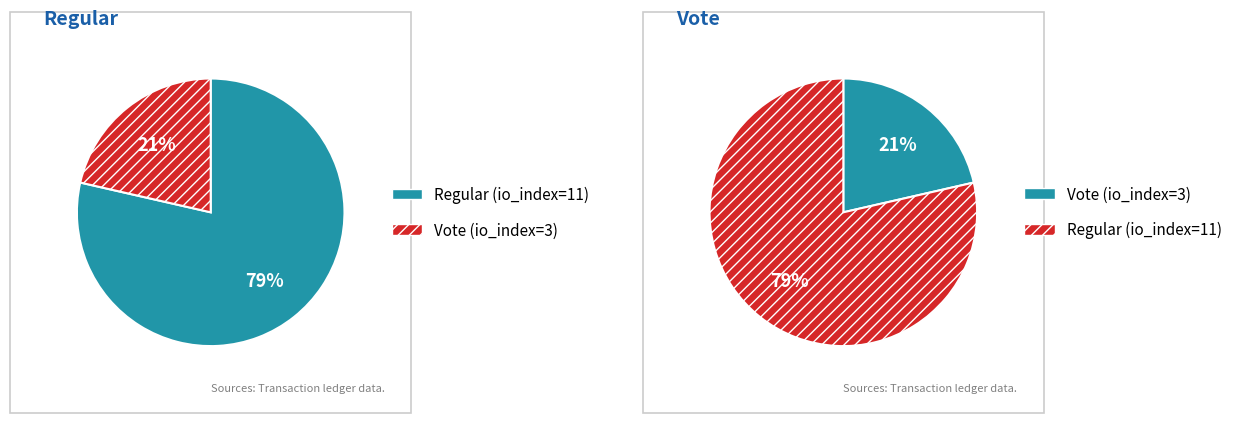

To the nearest percent, what is the difference between the tx_type: Vote (io_index=3) and tx_type: Regular (io_index=11) slice percentages?

57%